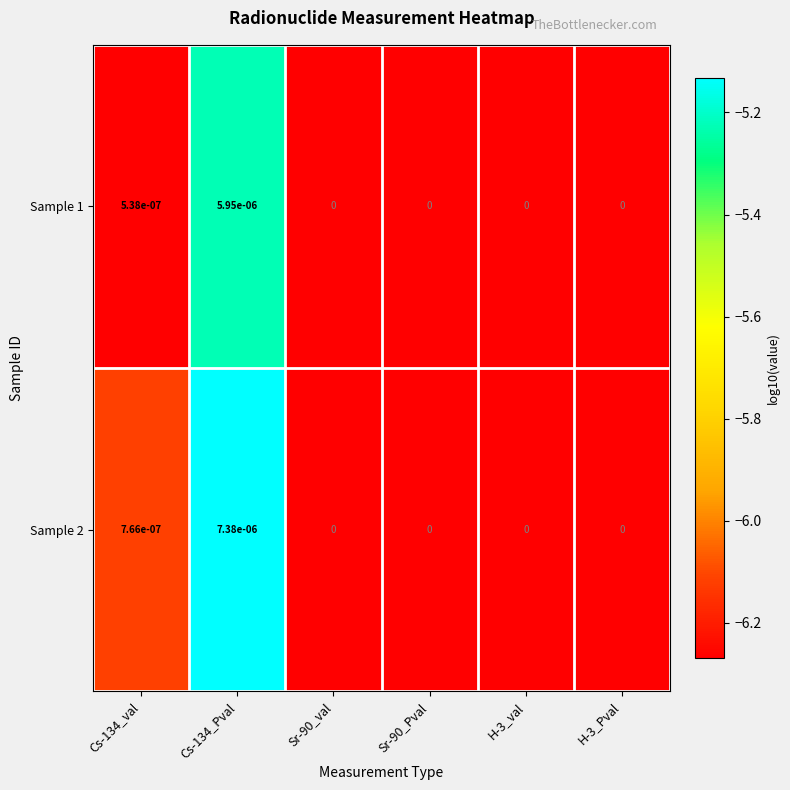

The value of Sample 1 at Sr-90_Pval is 0.0. True or false?

True